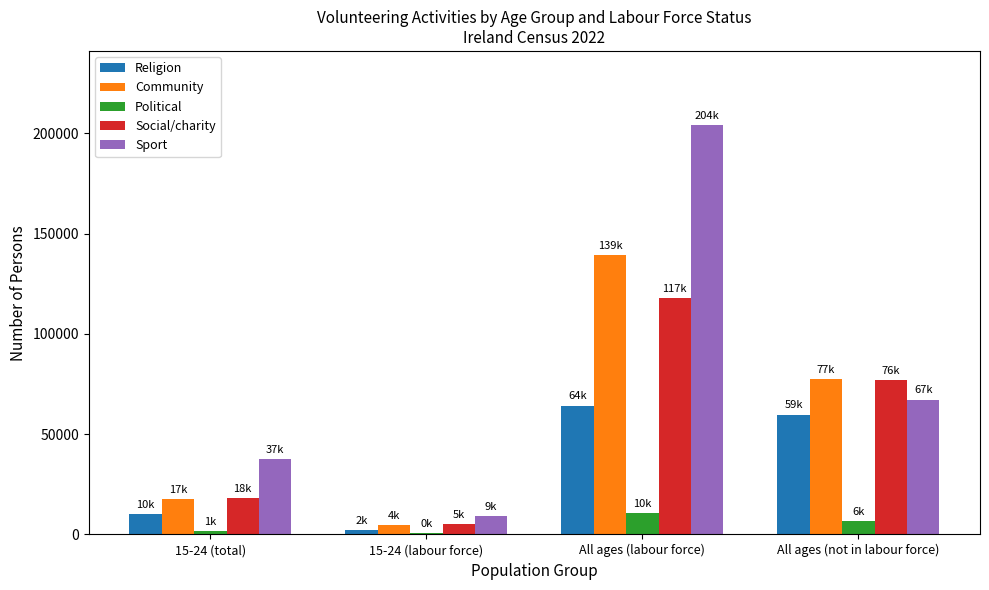

What is the sum of all Sport values?

317940